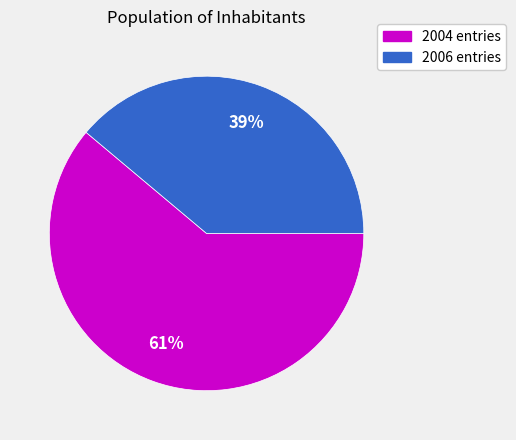

To the nearest percent, what is the average slice percentage?

50%